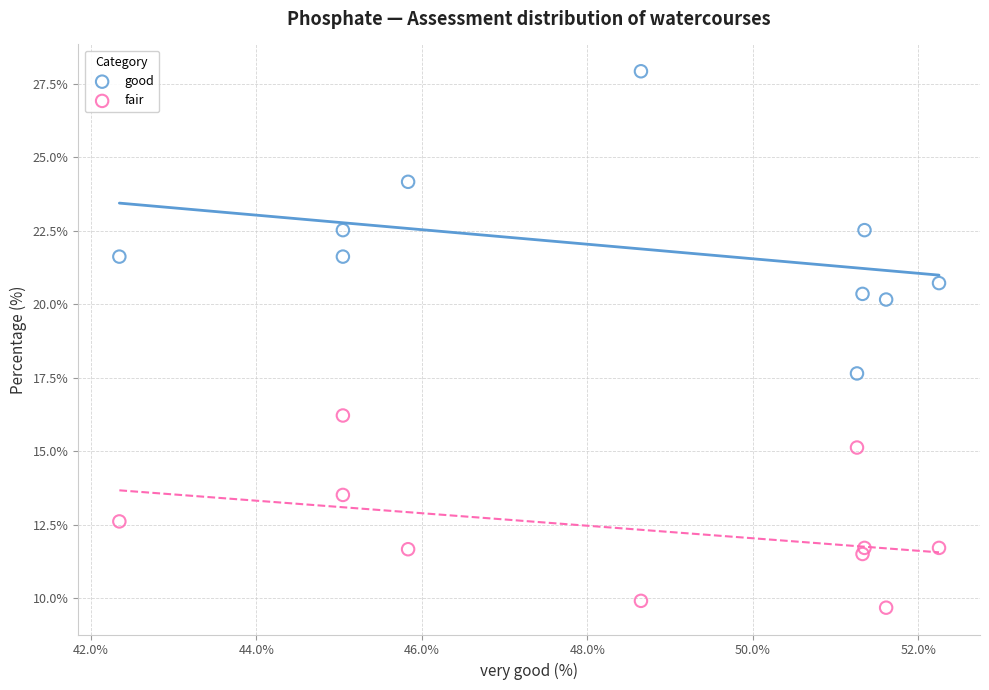

Which series has the largest Y range (max minus min)?

good